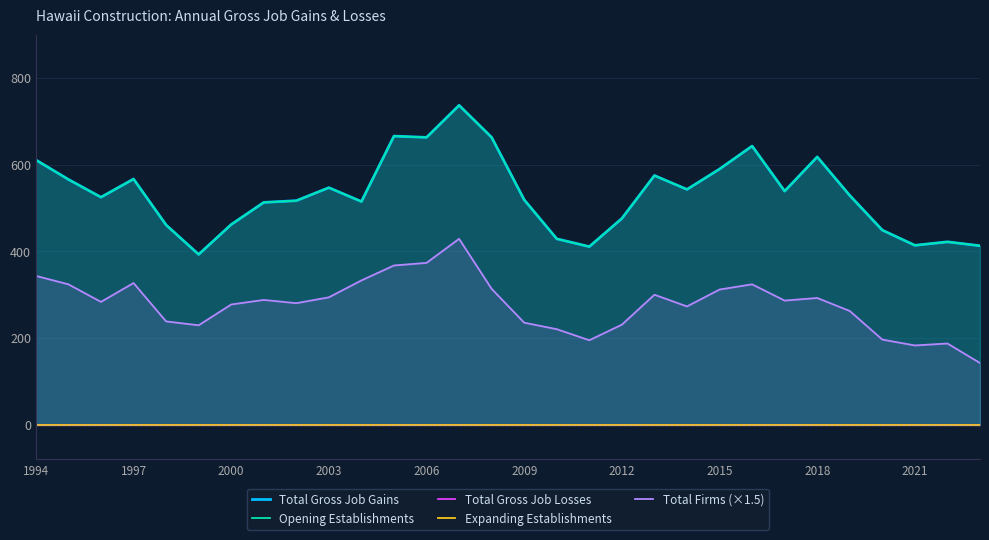

What is the maximum value for Total Firms (×1.5)?

429.0